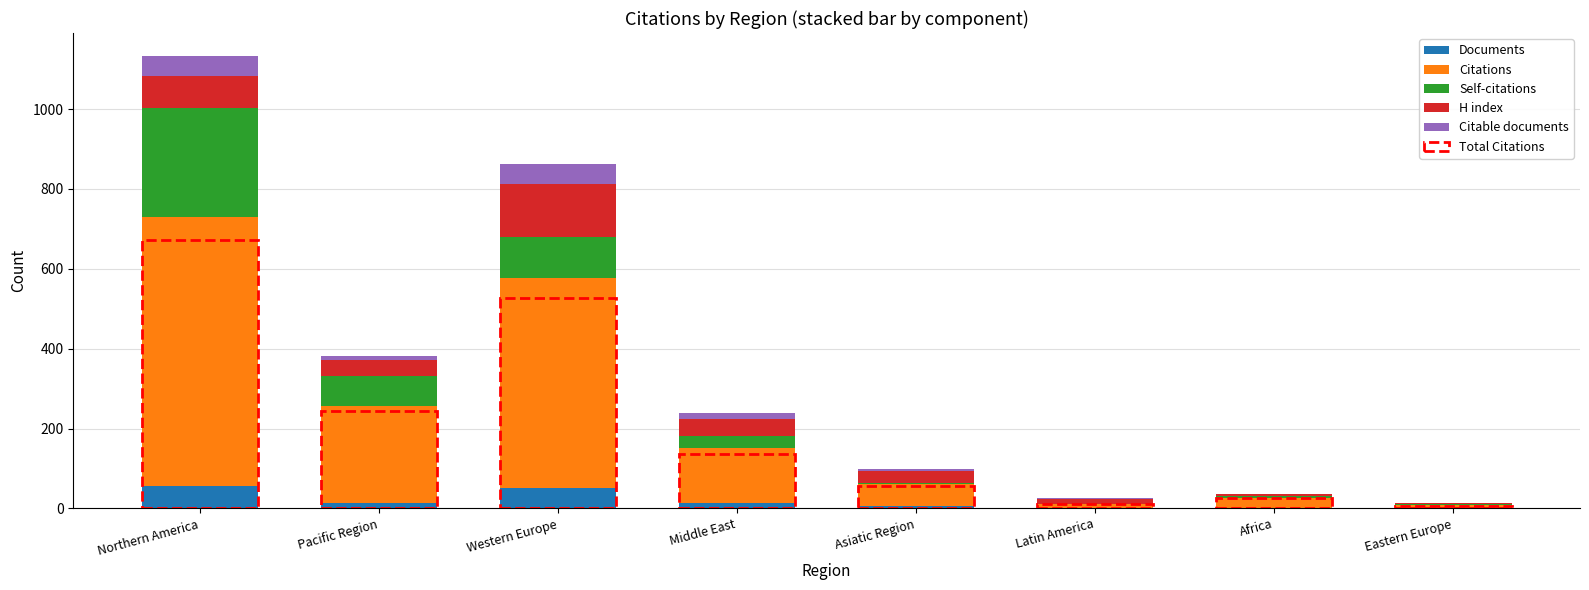

At which category is the sum across all series the highest?

Northern America